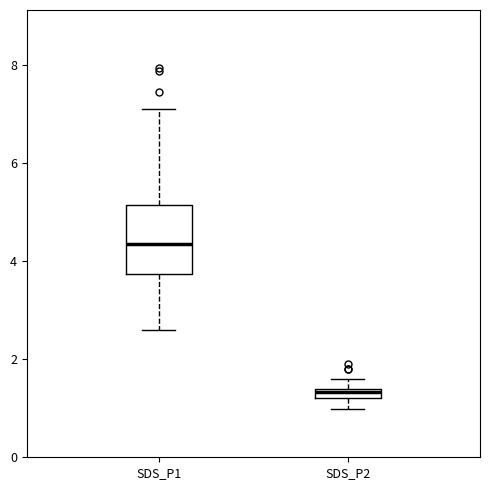

Where is the lower edge of the box for SDS_P2 on the y-axis? The values are not printed on the chart, so give them approximately, as read against the axis.

1.2